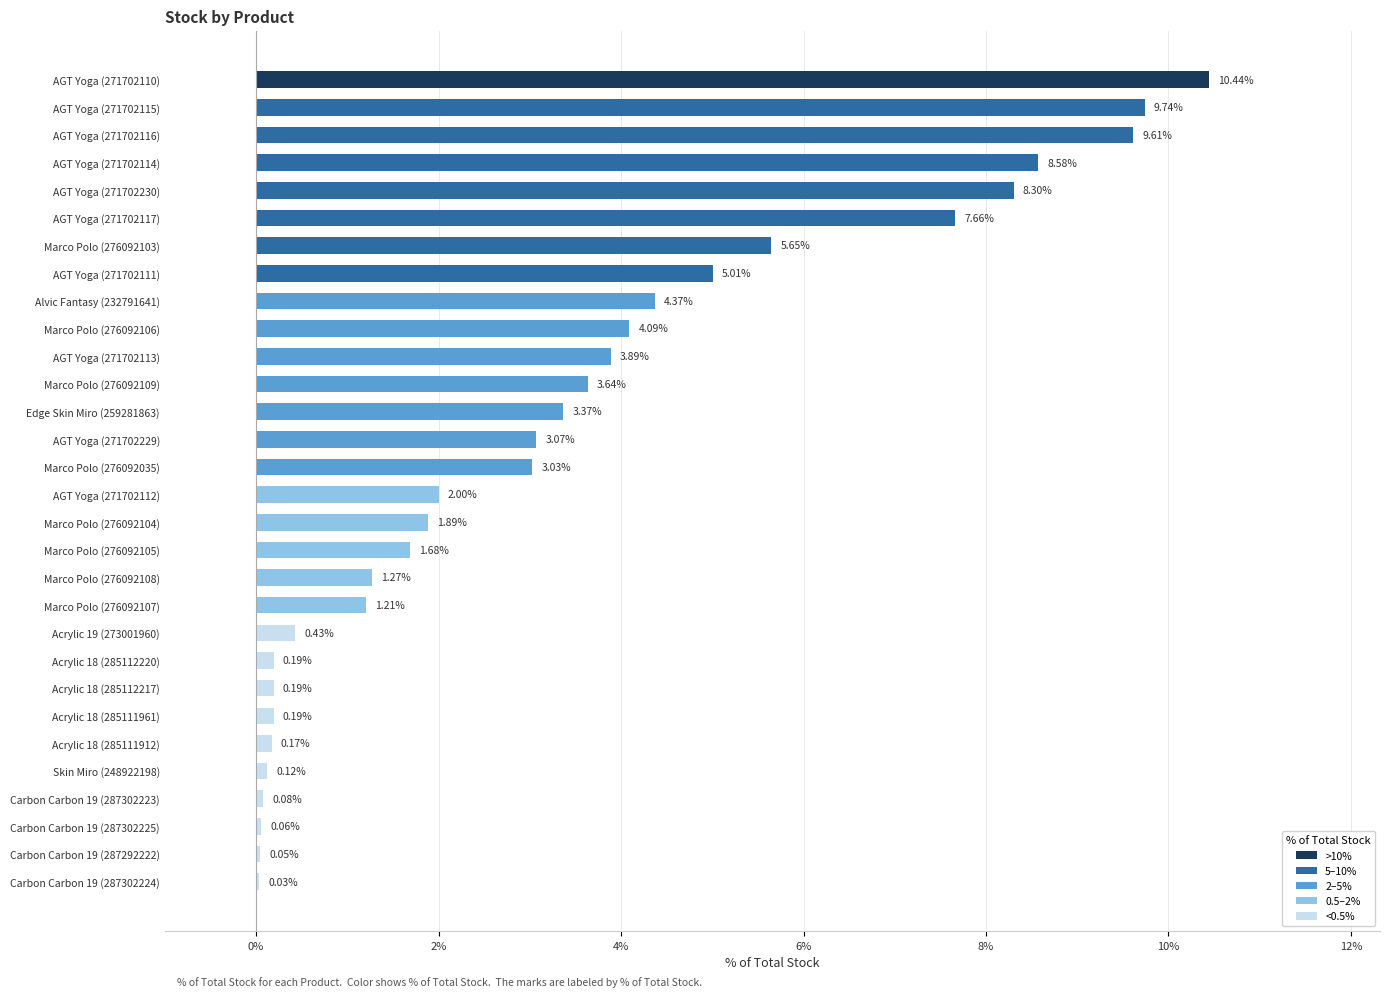

Does the chart contain stacked bars?

No